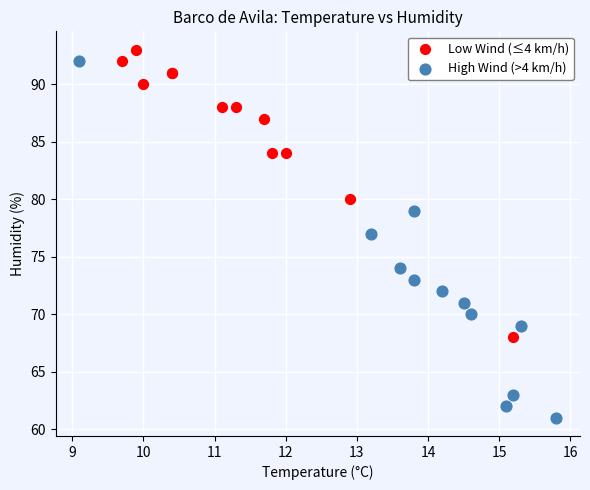

Which series has the largest Y range (max minus min)?

High Wind (>4 km/h)